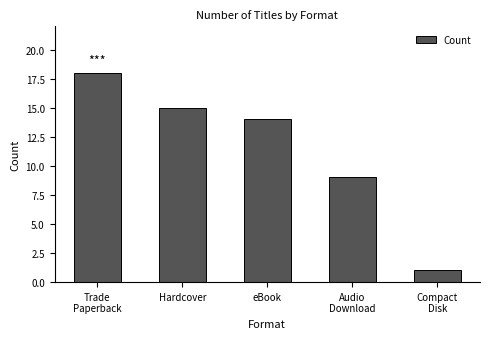

Which category has the lowest value across all series?

Compact
Disk